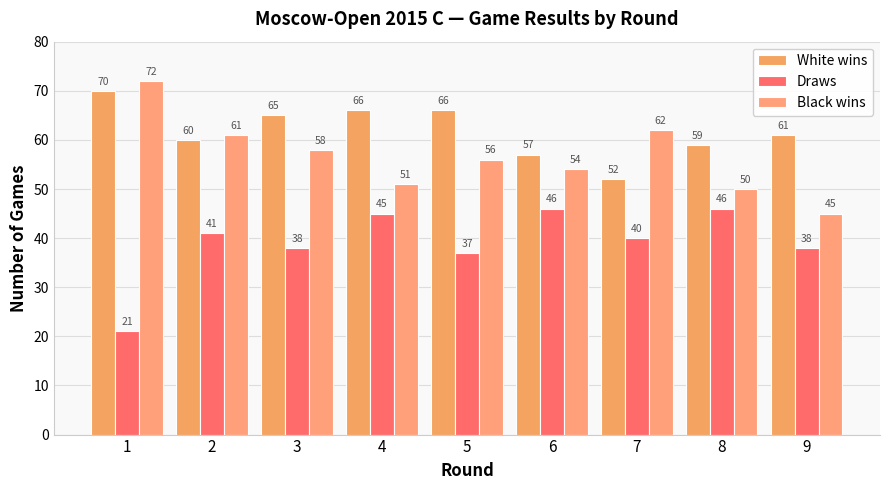

Which category has the highest value across all series?

1